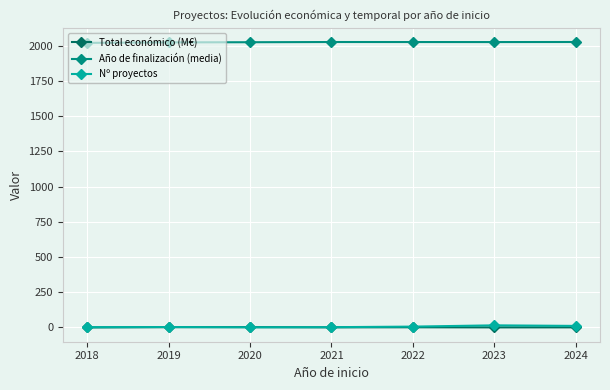

The Nº proyectos series shows 3.0 at 2019. True or false?

True